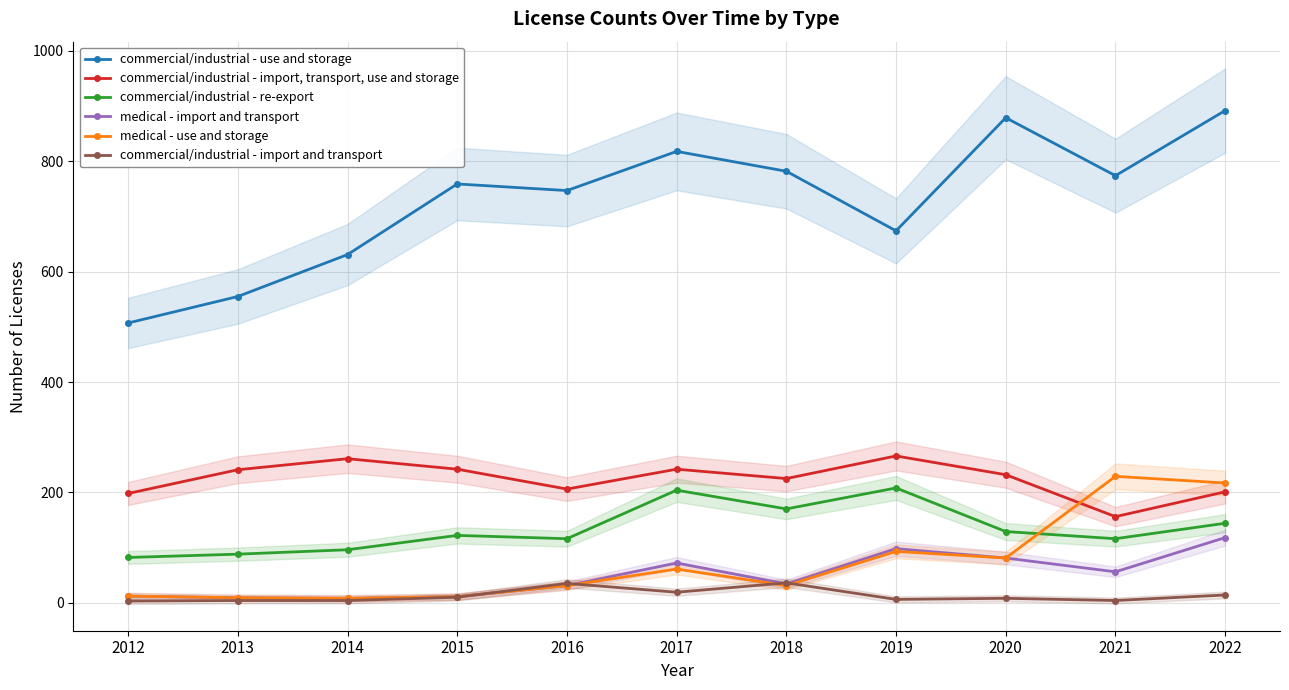

What is the average value of the medical - use and storage series?

71